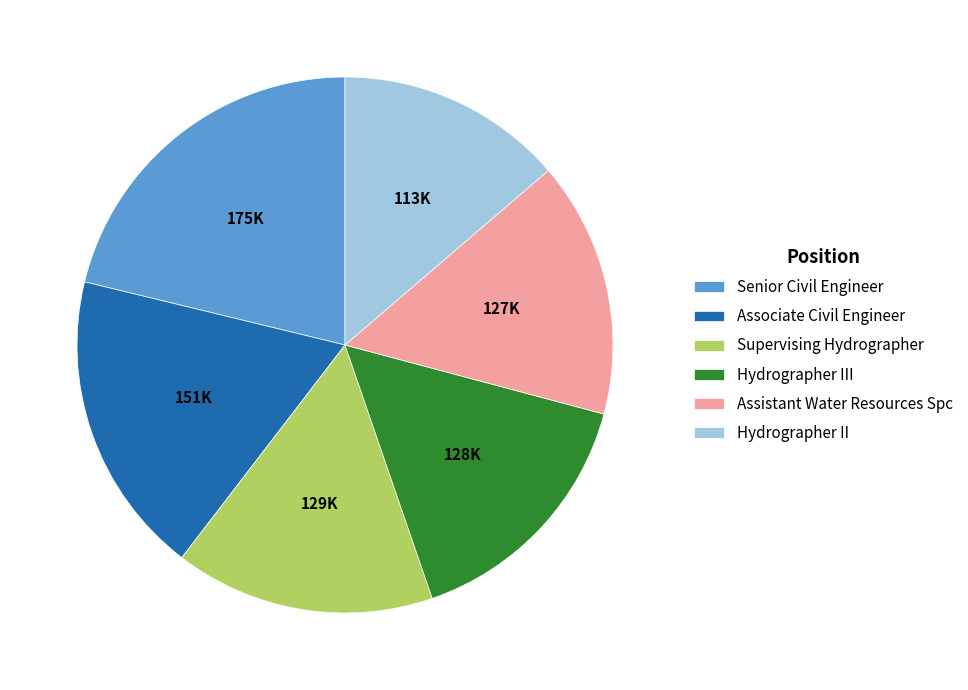

True or false: Hydrographer III accounts for 16% of the total.

True